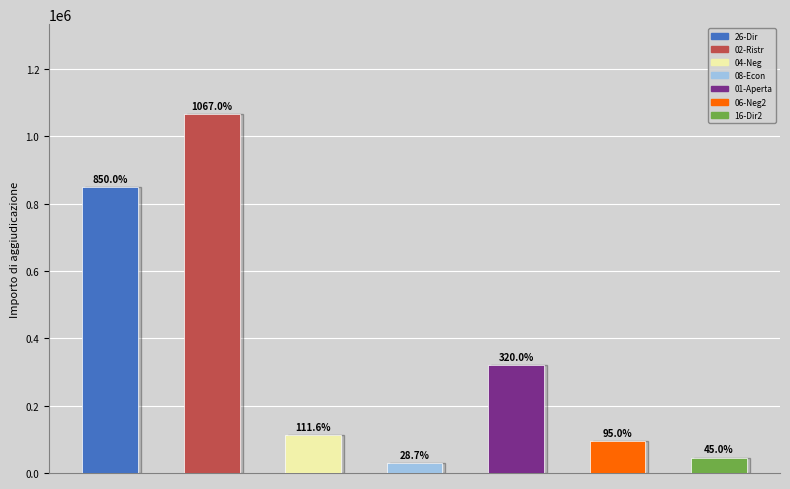

The value at 02 - Procedura ristretta is 1067013. True or false?

True